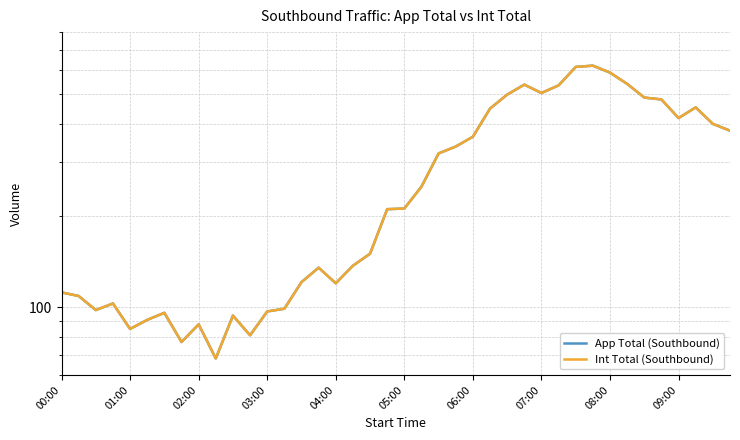

The value of App Total (Southbound) at 08:00 is 119. True or false?

False